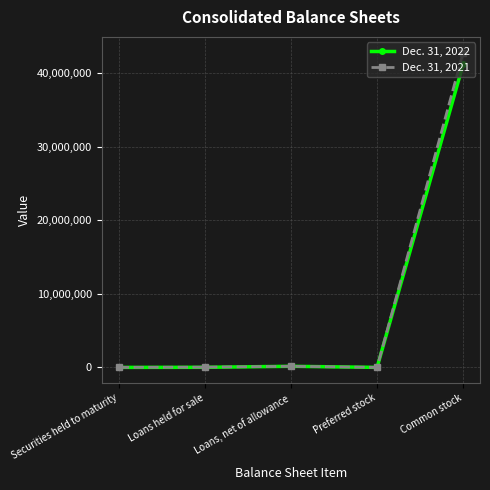

In Dec. 31, 2021, how many points are lower than both neighbors (excluding endpoints)?

1